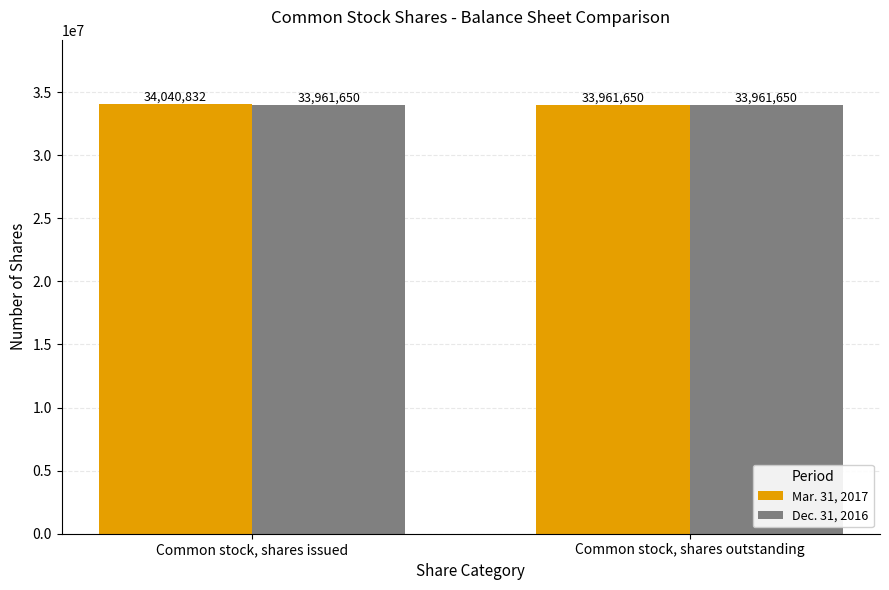

What is the sum of all Mar. 31, 2017 values?

68002482